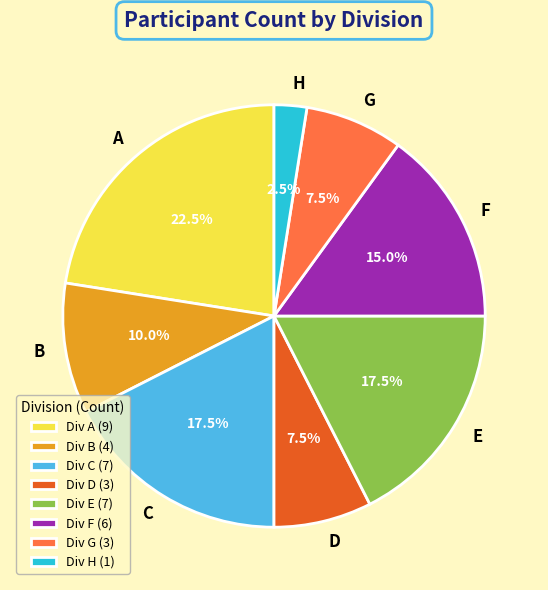

Does any single category account for the majority?

No